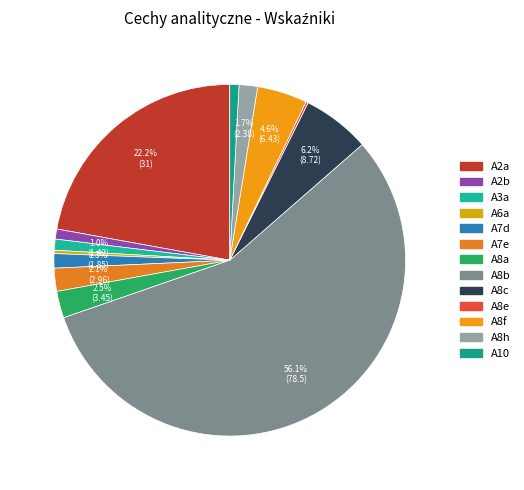

Rank the categories by value from highest to lowest.

A8b, A2a, A8c, A8f, A8a, A7e, A8h, A7d, A3a, A2b, A10, A6a, A8e